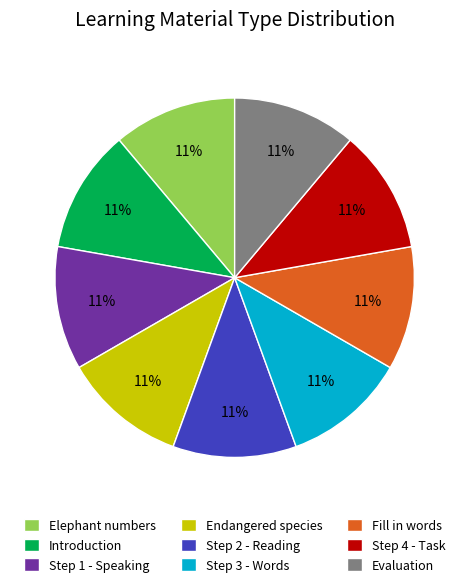

Combined, do Step 3 - Words and Endangered species account for over 50%?

No